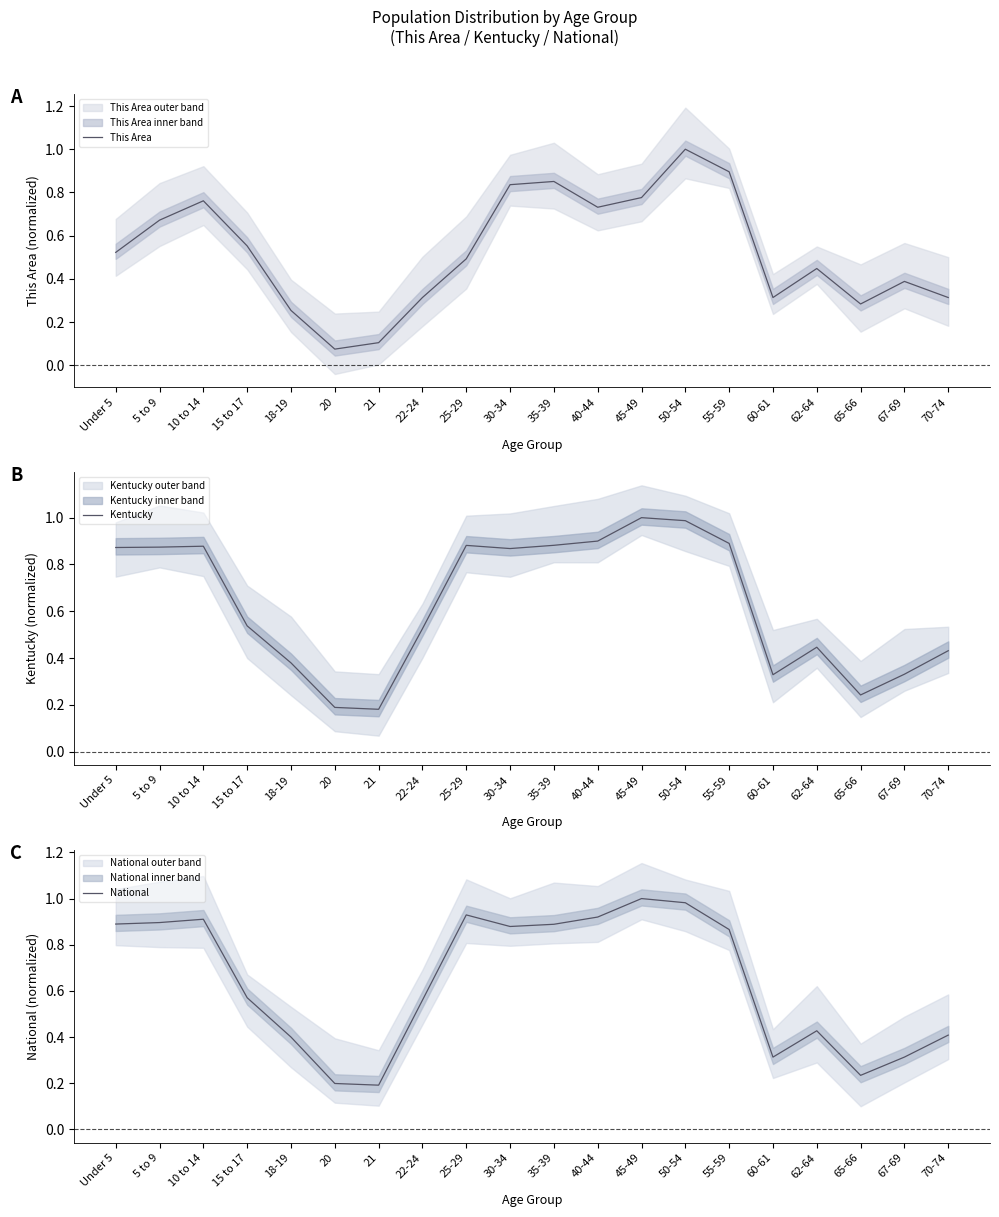

Does the chart have visible grid lines?

No